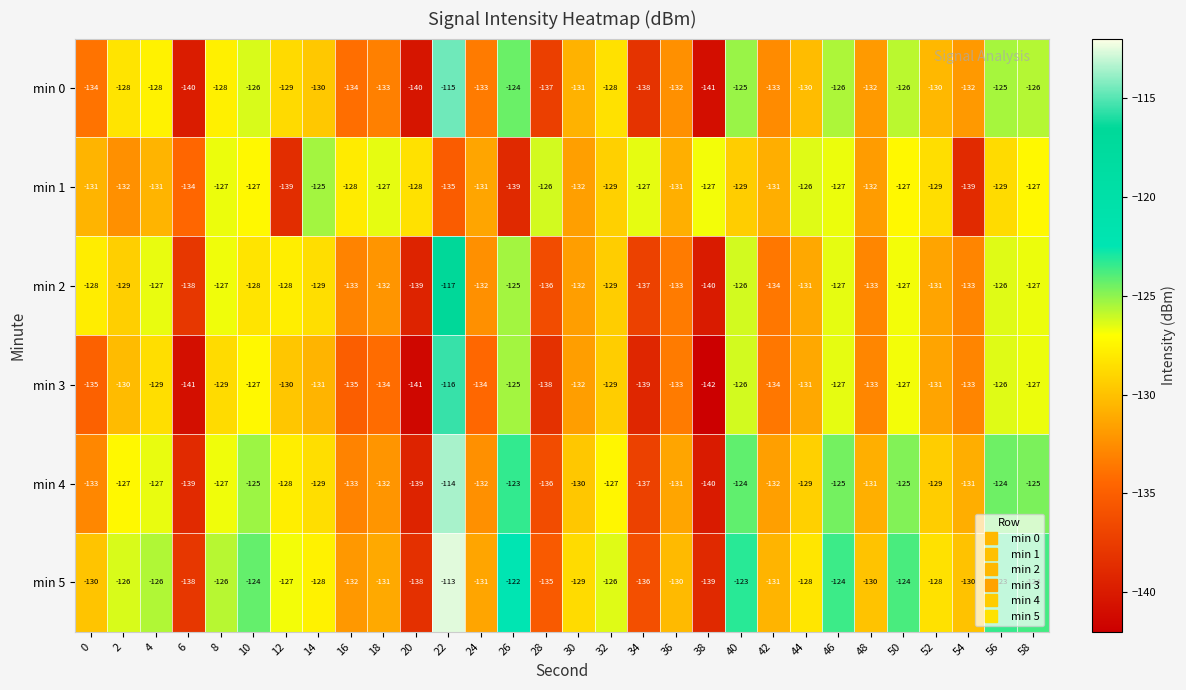

List the series in order of their peak value, lowest first.

min 1, min 2, min 3, min 0, min 4, min 5